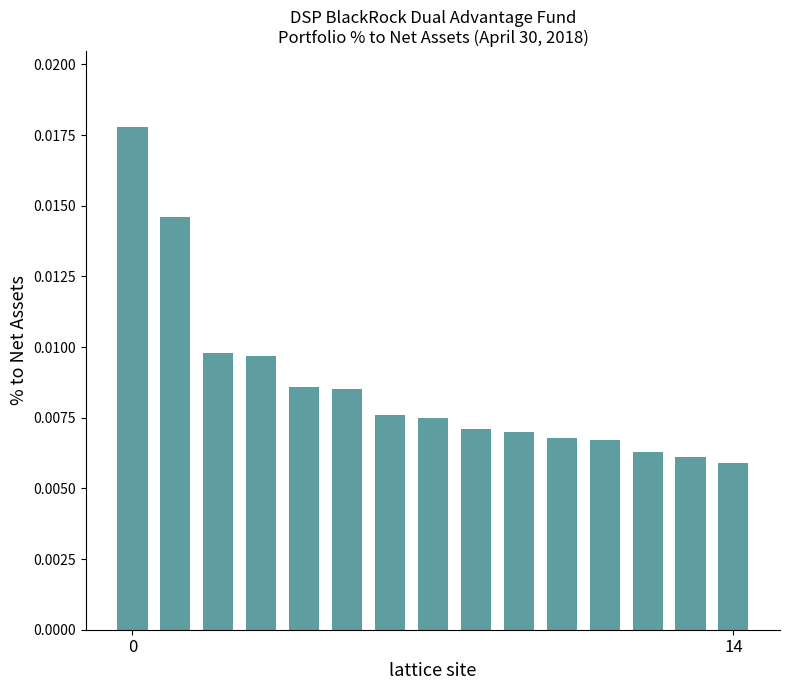

Does the chart contain stacked bars?

No